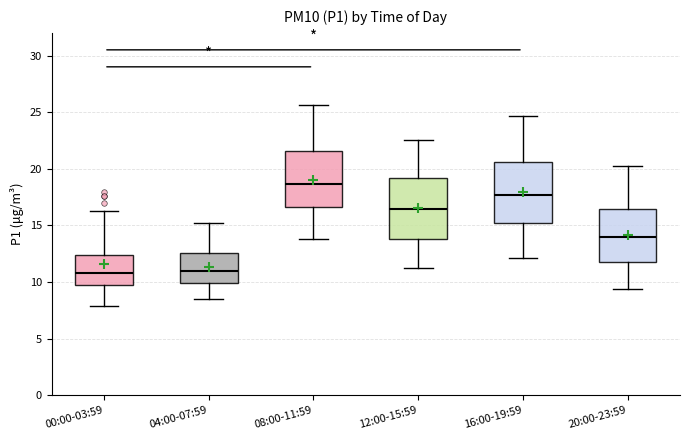

Where does the median line of the box for 20:00-23:59 sit on the y-axis? The values are not printed on the chart, so give them approximately, as read against the axis.

14.0